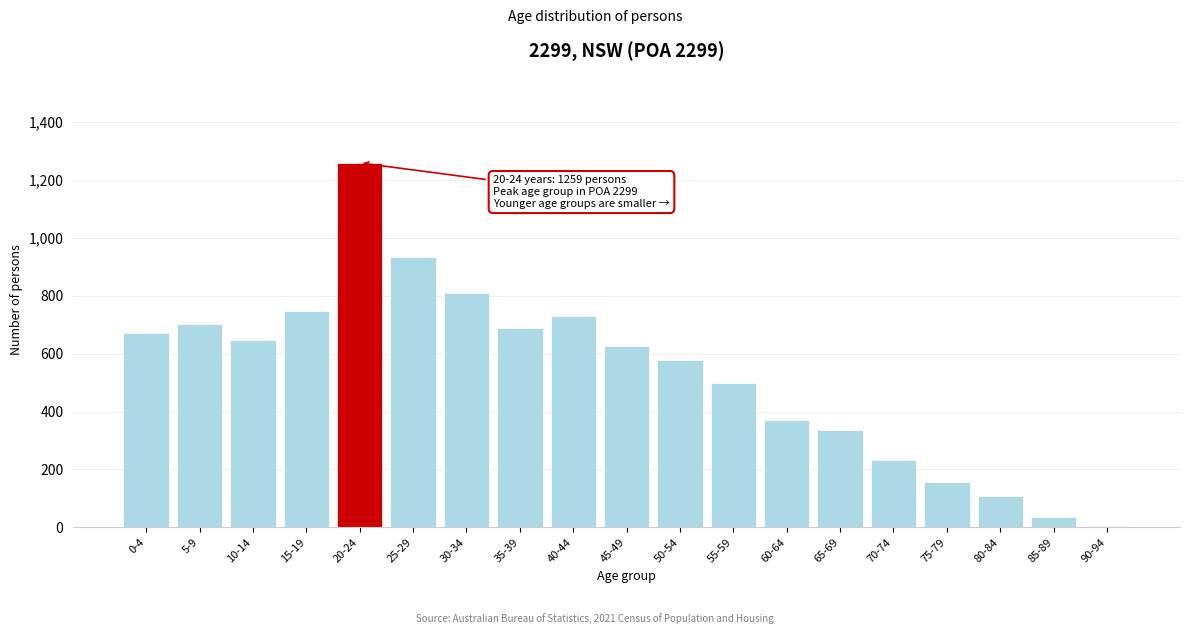

Reading left to right, transcribe all the data shown in this chart.

670	704	648	746	1259	935	811	690	729	625	579	499	372	335	233	157	109	37	5